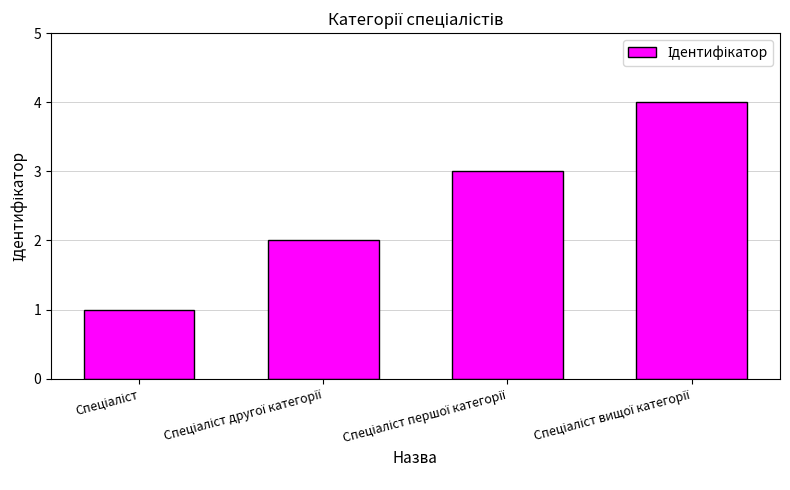

Reading right to left, extract all data points from this chart.

4	3	2	1